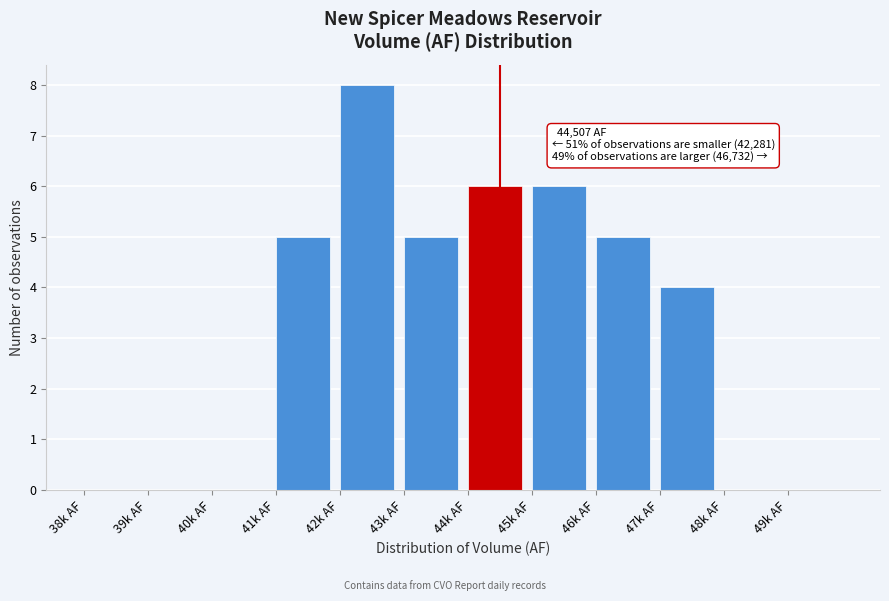

Reading left to right, list all the values displayed in this chart.

38k AF=0	39k AF=0	40k AF=0	41k AF=5	42k AF=8	43k AF=5	44k AF=6	45k AF=6	46k AF=5	47k AF=4	48k AF=0	49k AF=0